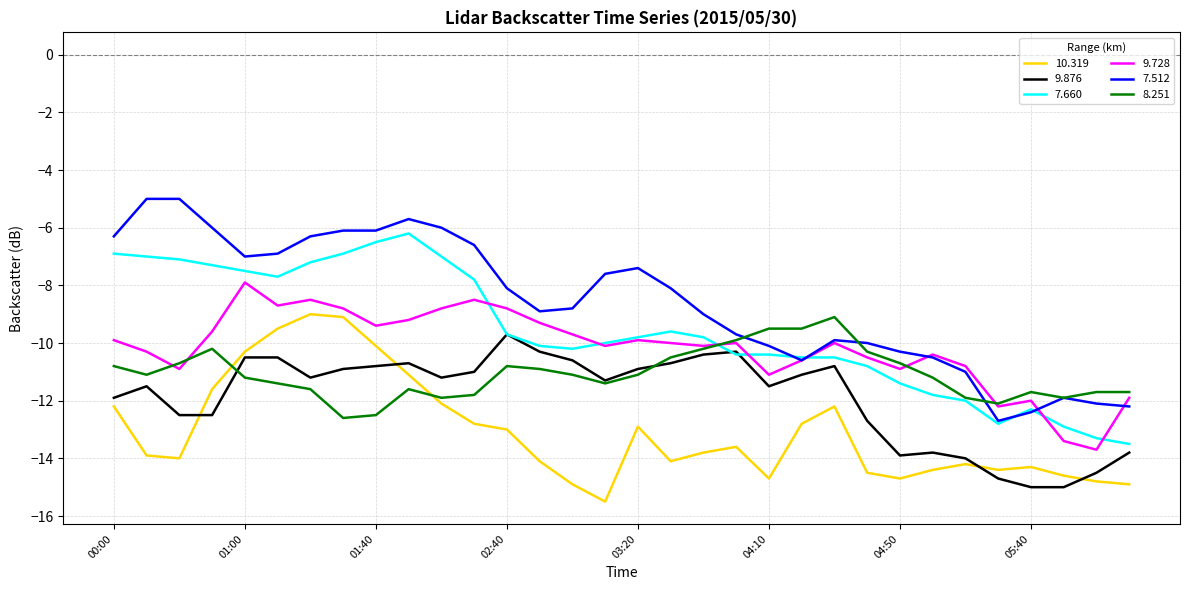

What is the sum of all 9.876 values?

-380.2